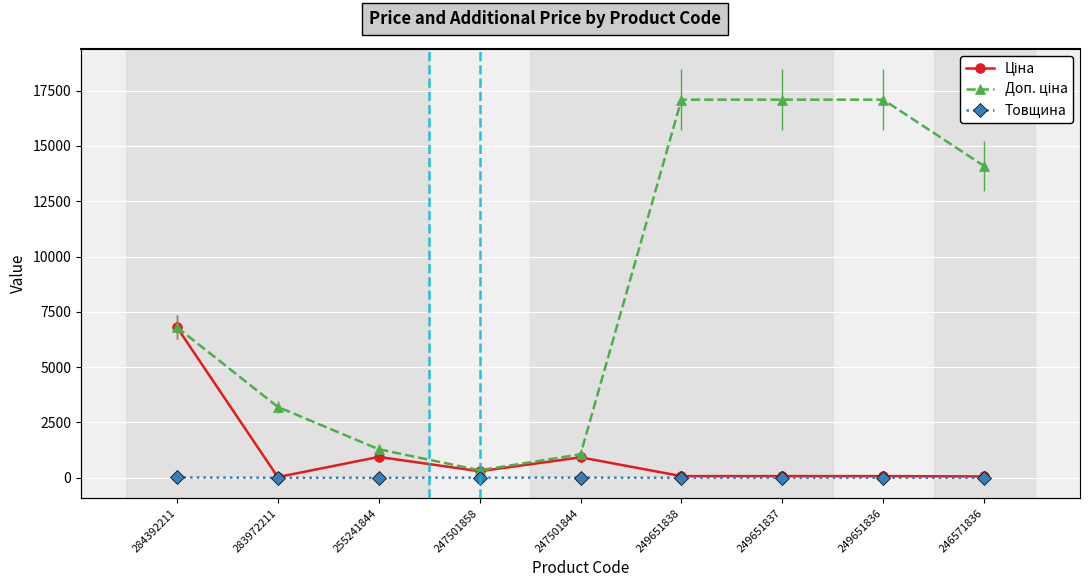

Count the number of data series in this chart.

3